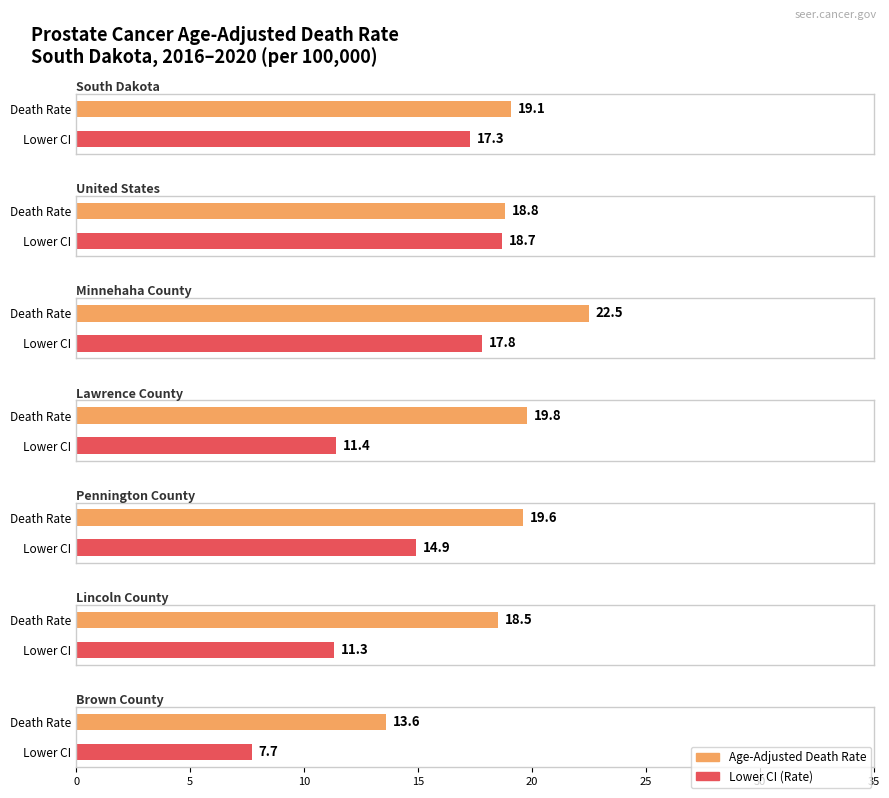

What is the sum of the Lower CI values at Minnehaha County and South Dakota?

35.1